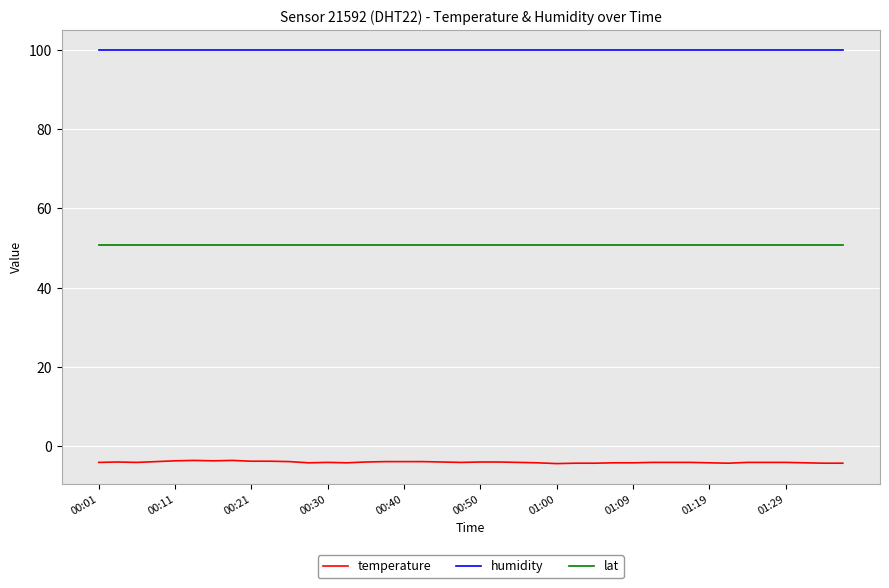

Which series has the largest range (max minus min)?

temperature